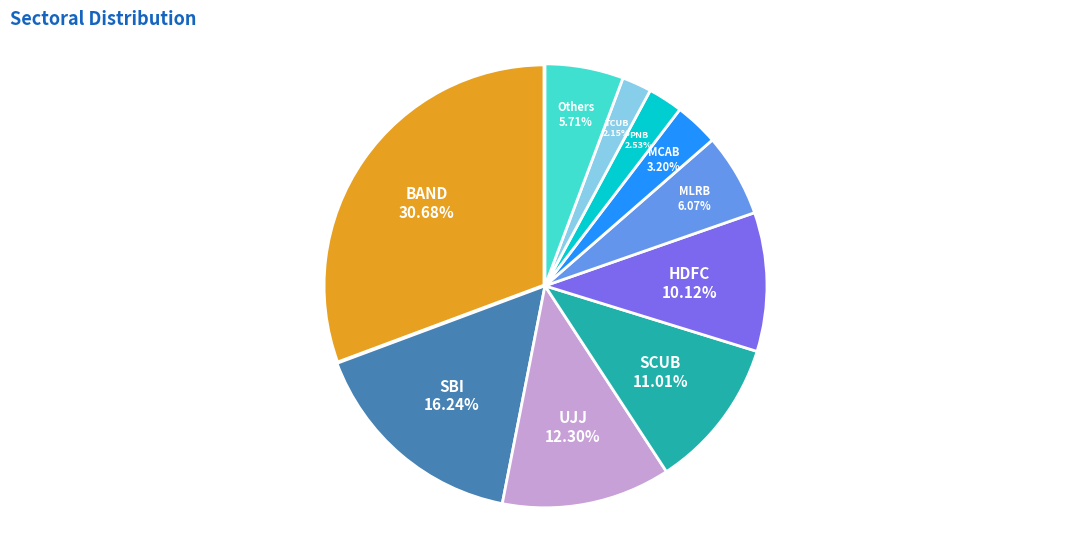

Is there a majority slice in this chart?

No